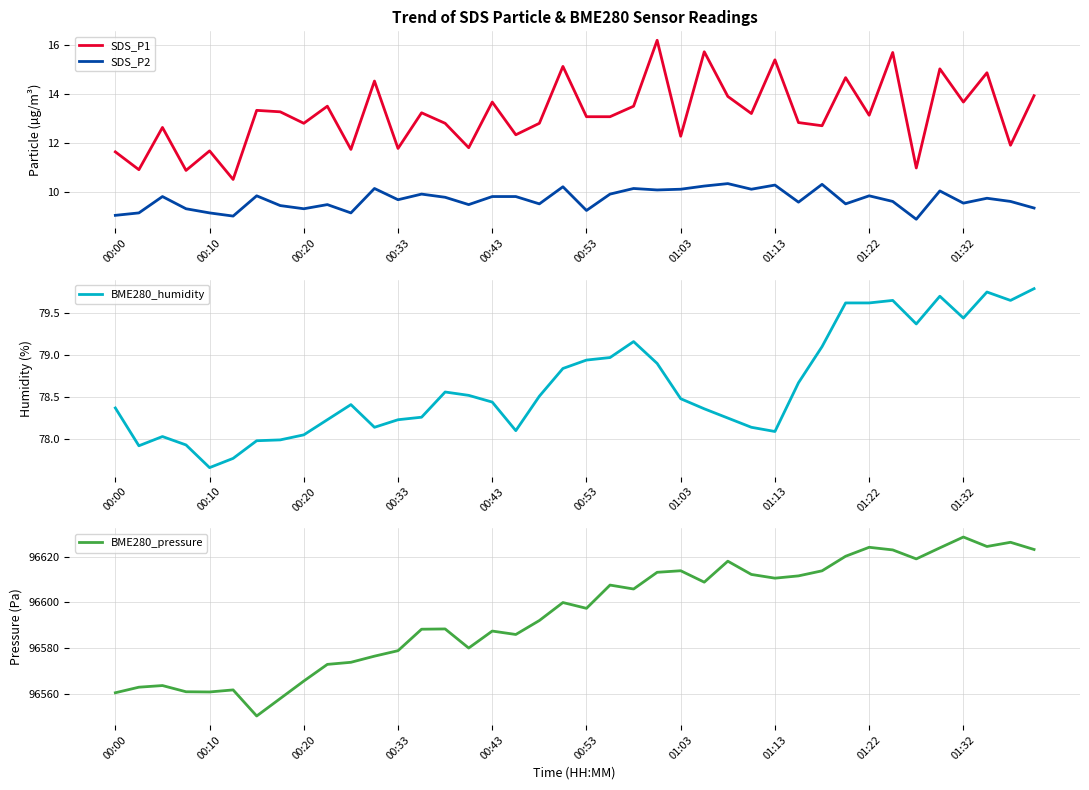

Is it true that SDS_P1 equals 19.9 at 00:20?

False